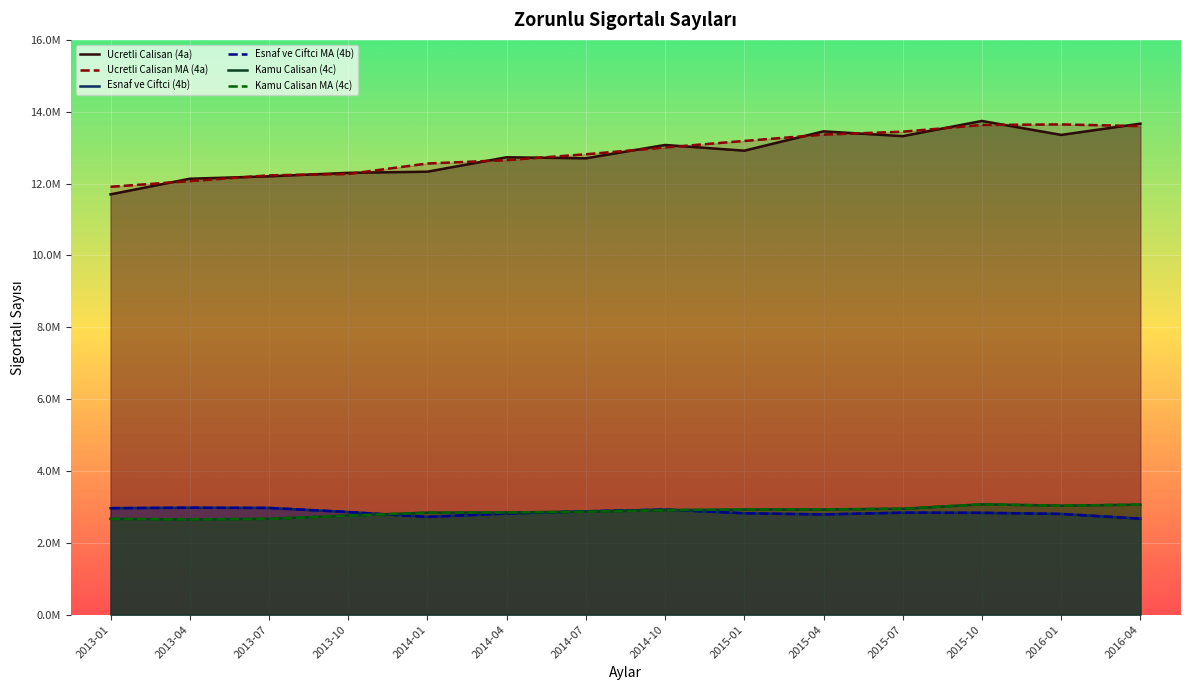

Rank the categories by Esnaf ve Ciftci MA (4b) value from lowest to highest.

2016-04, 2014-01, 2015-04, 2016-01, 2014-04, 2015-01, 2015-10, 2015-07, 2013-10, 2014-07, 2014-10, 2013-01, 2013-07, 2013-04